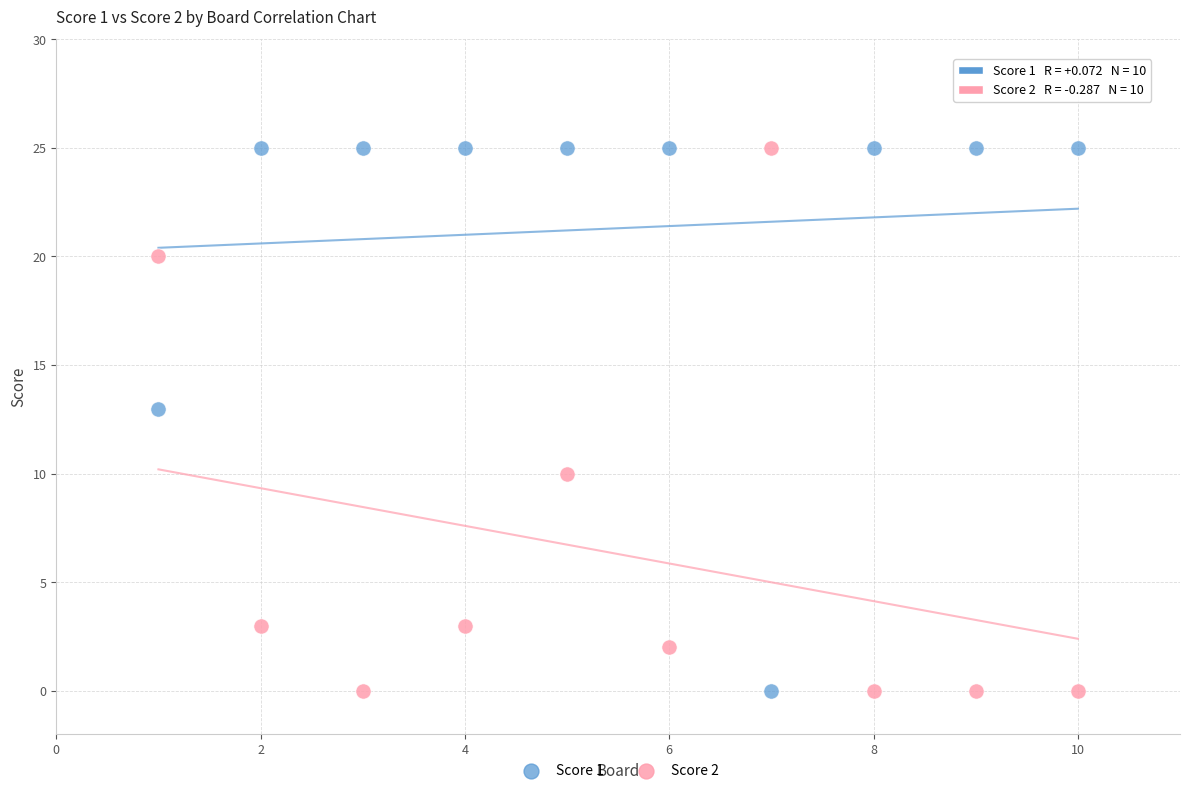

What is the X range (max minus min) for the scatter plot?

9